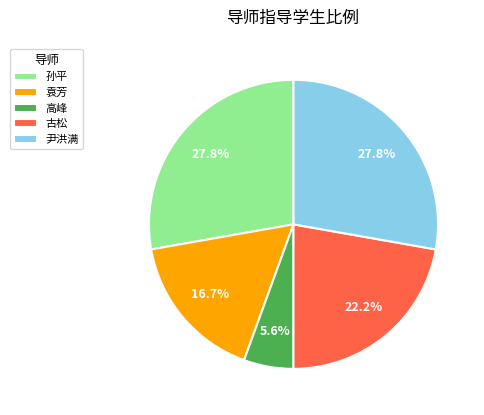

Is there any slice that represents more than half of the pie?

No